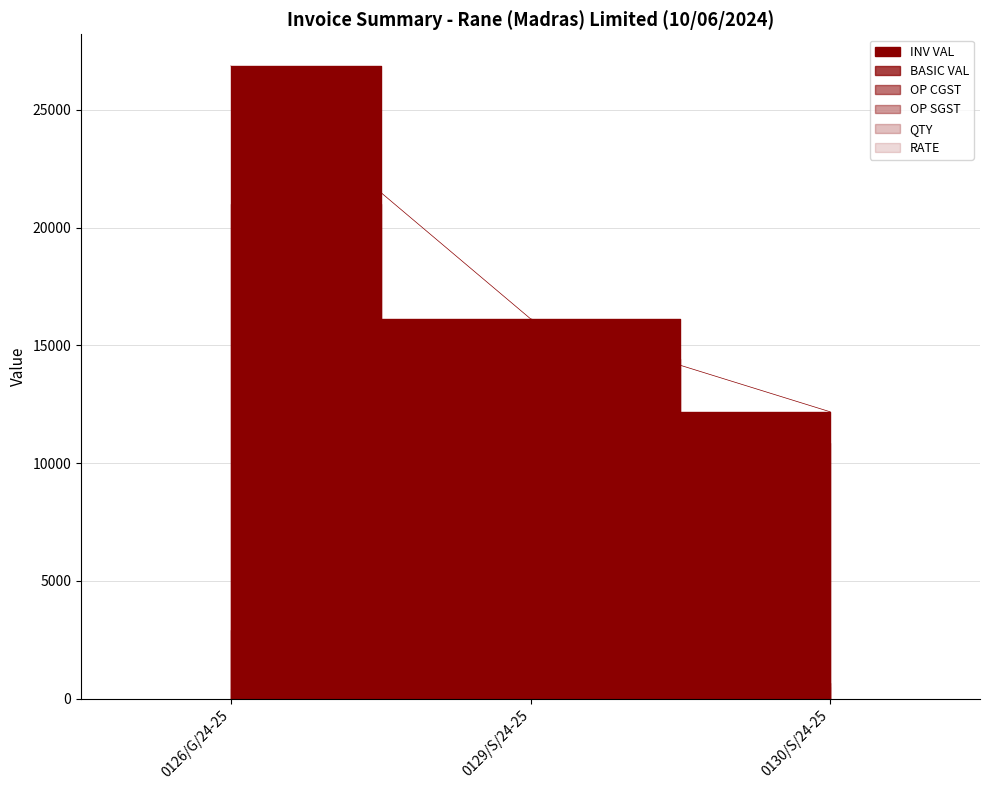

What is the spread (max minus min) of values at 0126/G/24-25?

26809.5